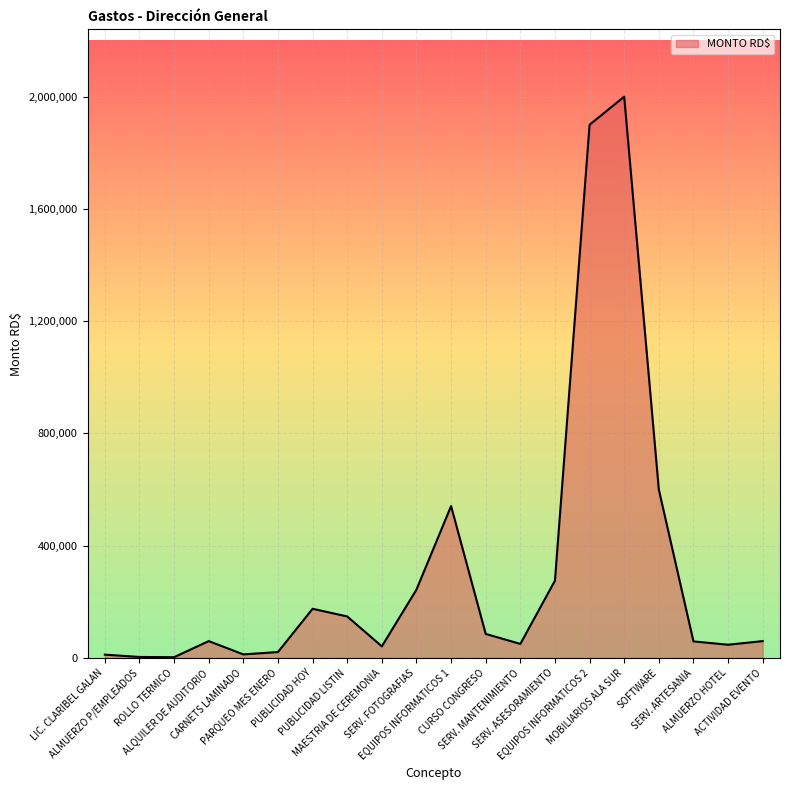

What is the maximum value shown in the chart?

2000000.0